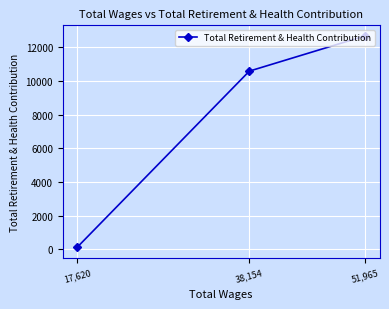

How many values are between 111 and 12689?

3